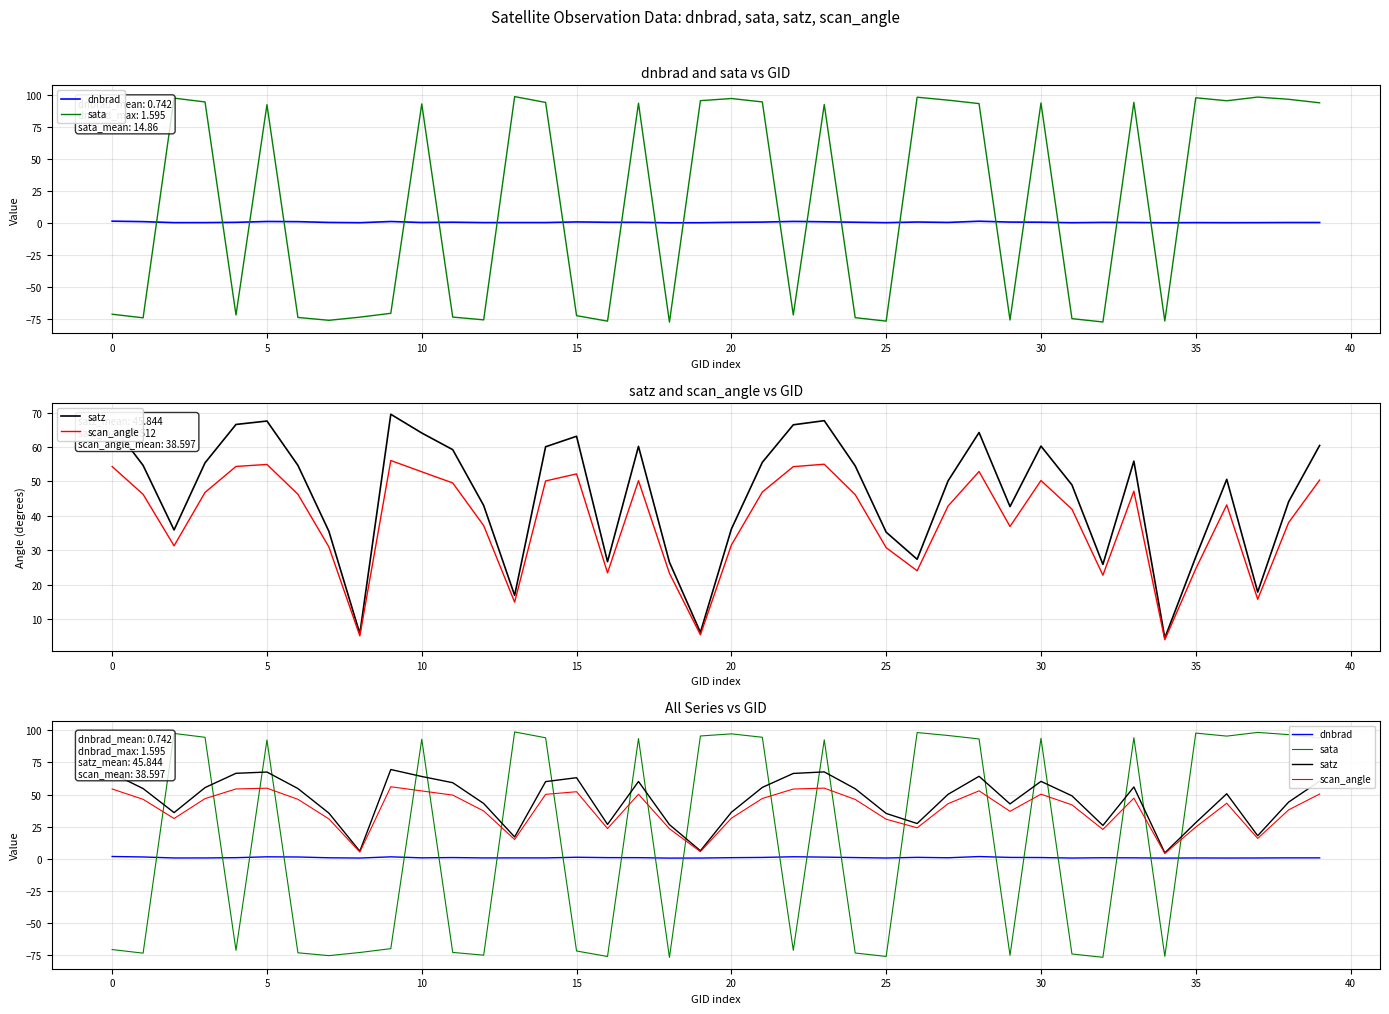

At 0, list the series in order from largest to smallest.

satz, scan_angle, dnbrad, sata